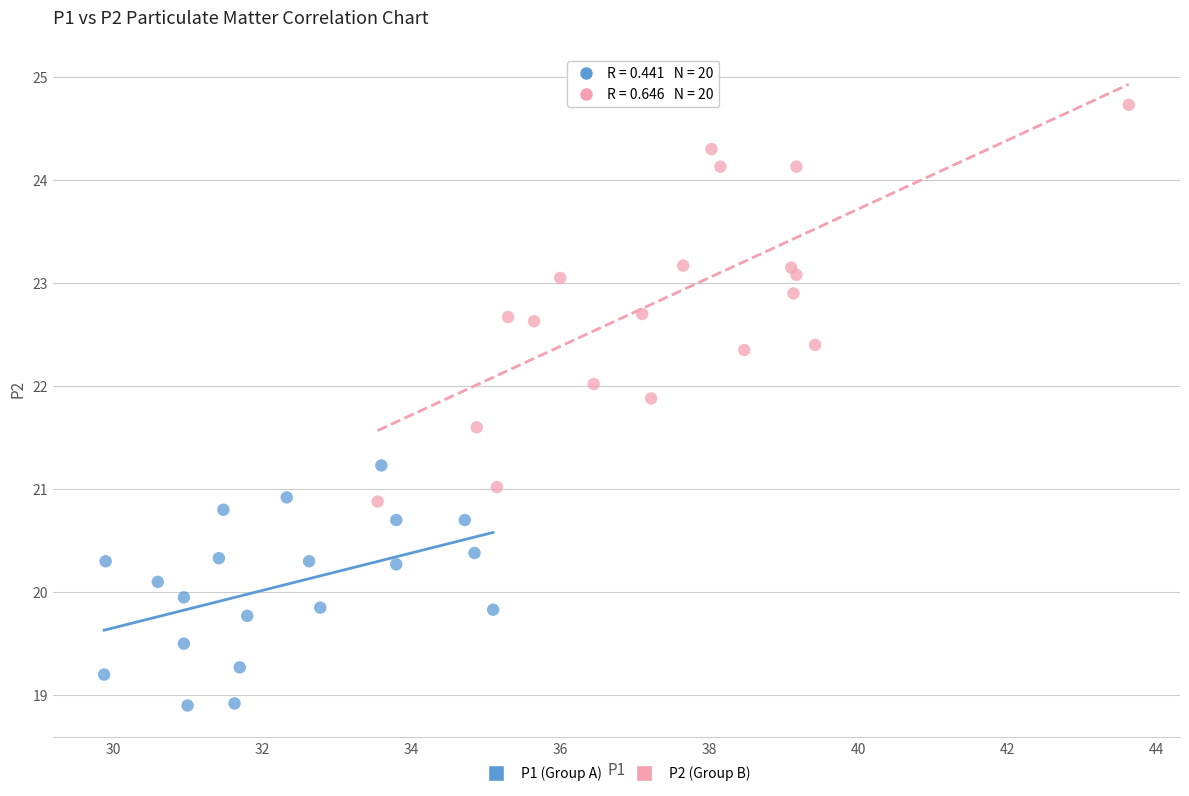

Which series contains the lowest Y value?

P1 (Group A)